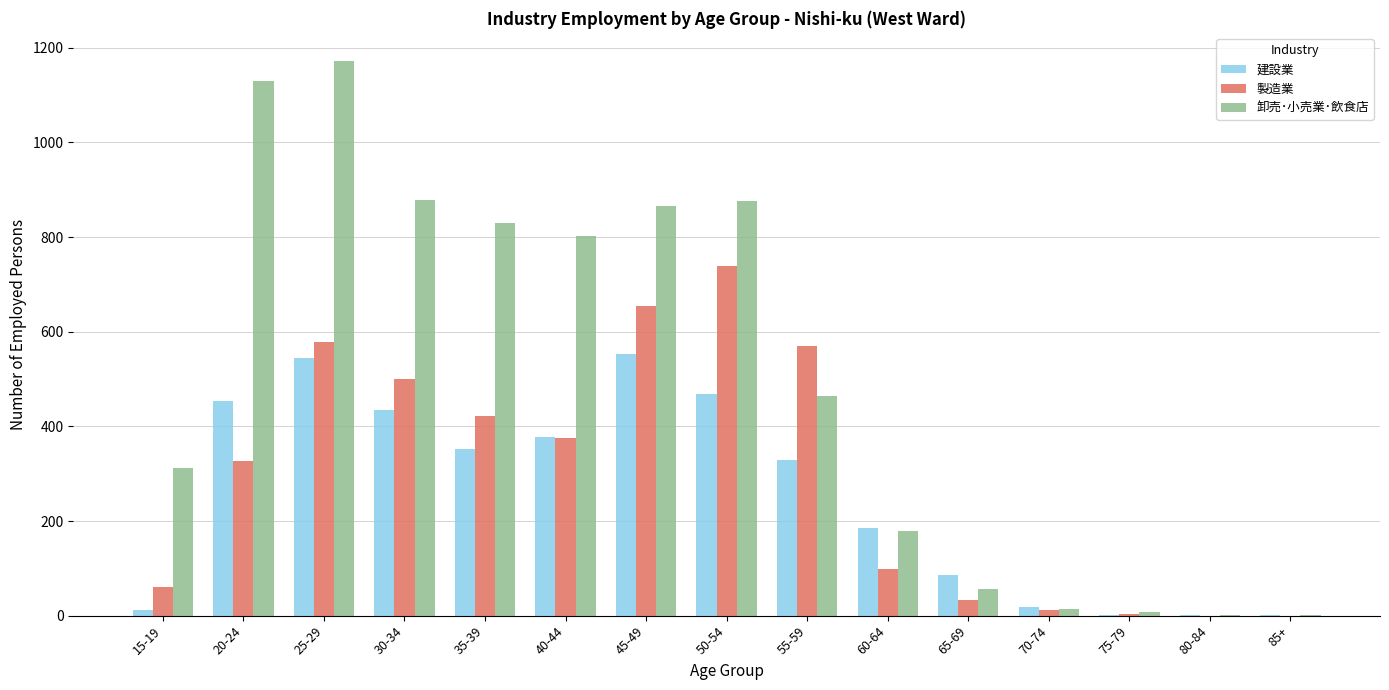

At which category is the sum across all series the highest?

25-29